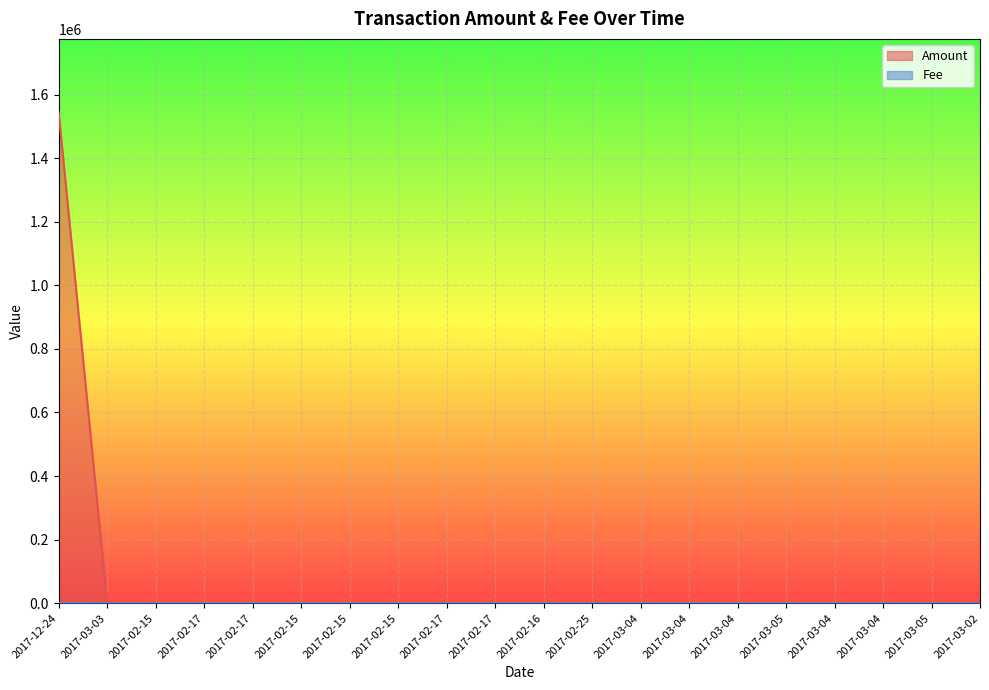

True or false: Fee and Amount intersect in this chart.

False